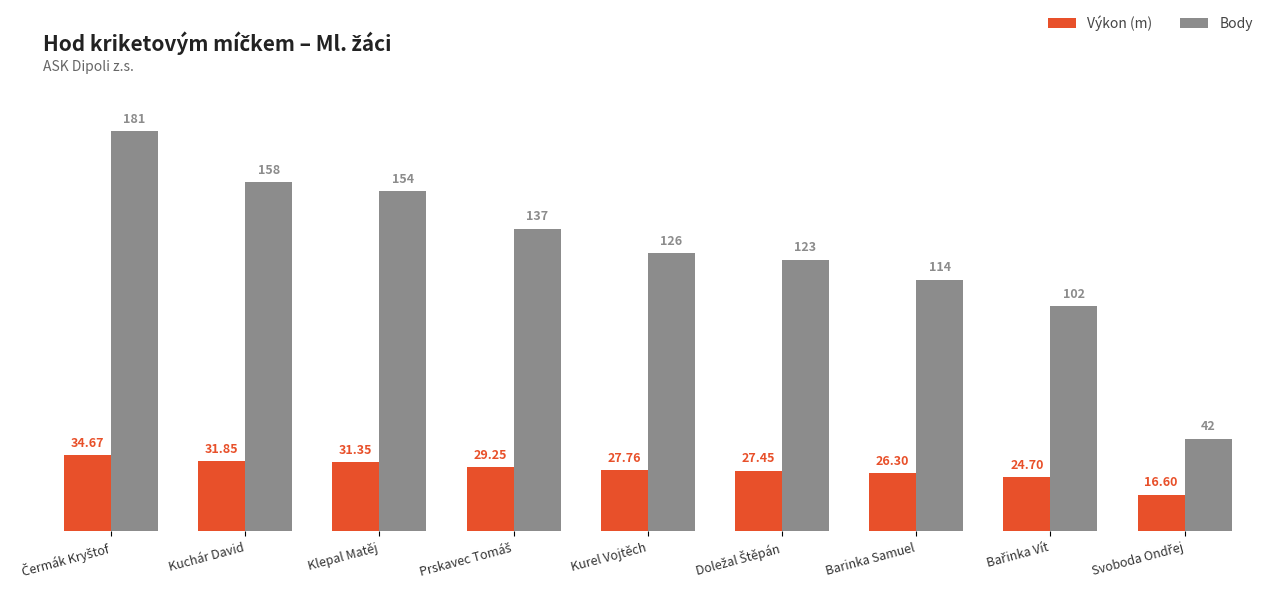

What is the value of the Výkon (m) bar at the 8th from the left?

24.7